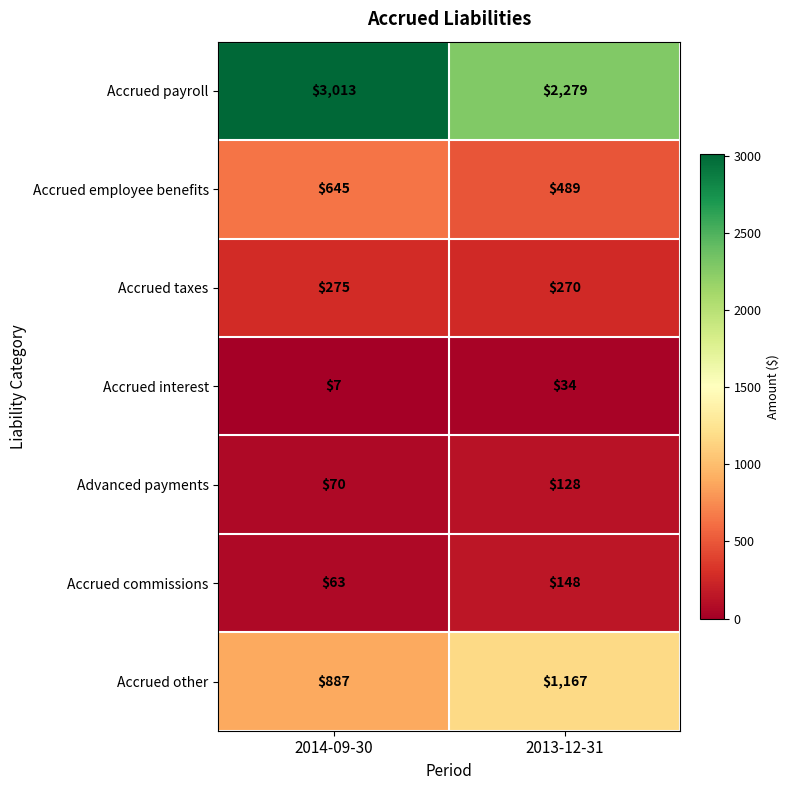

Is it true that Accrued employee benefits equals 317 at 2013-12-31?

False